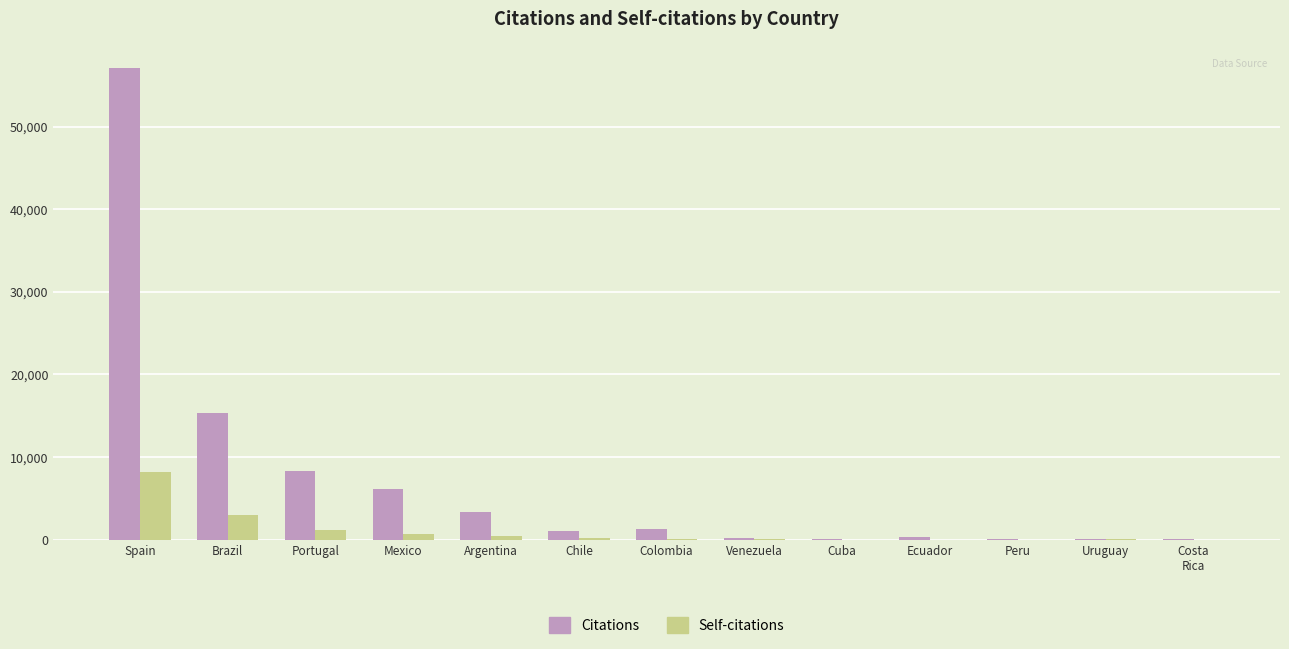

The Citations series shows 12809 at Portugal. True or false?

False